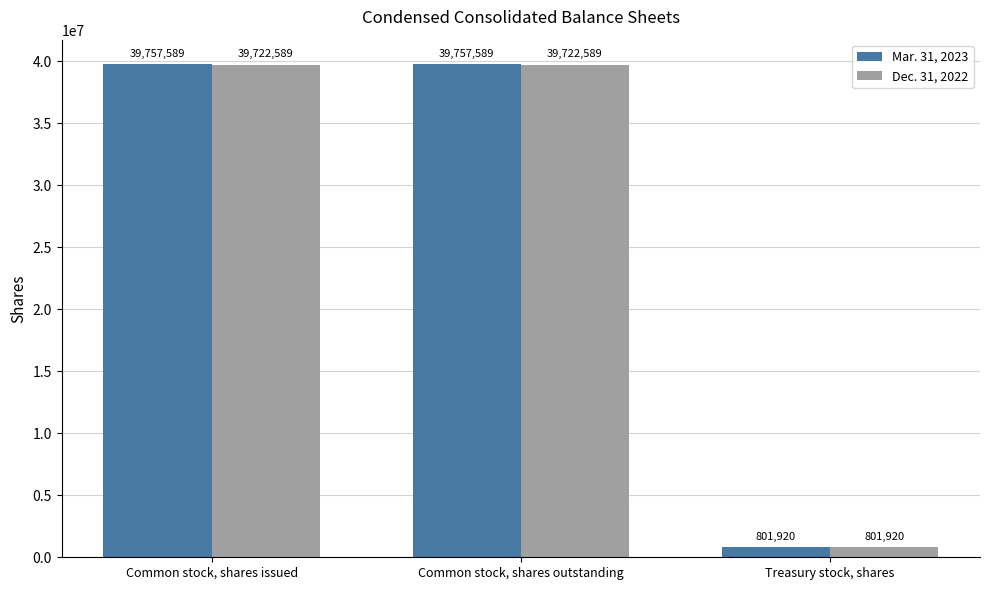

Which series has the widest spread of values?

Mar. 31, 2023